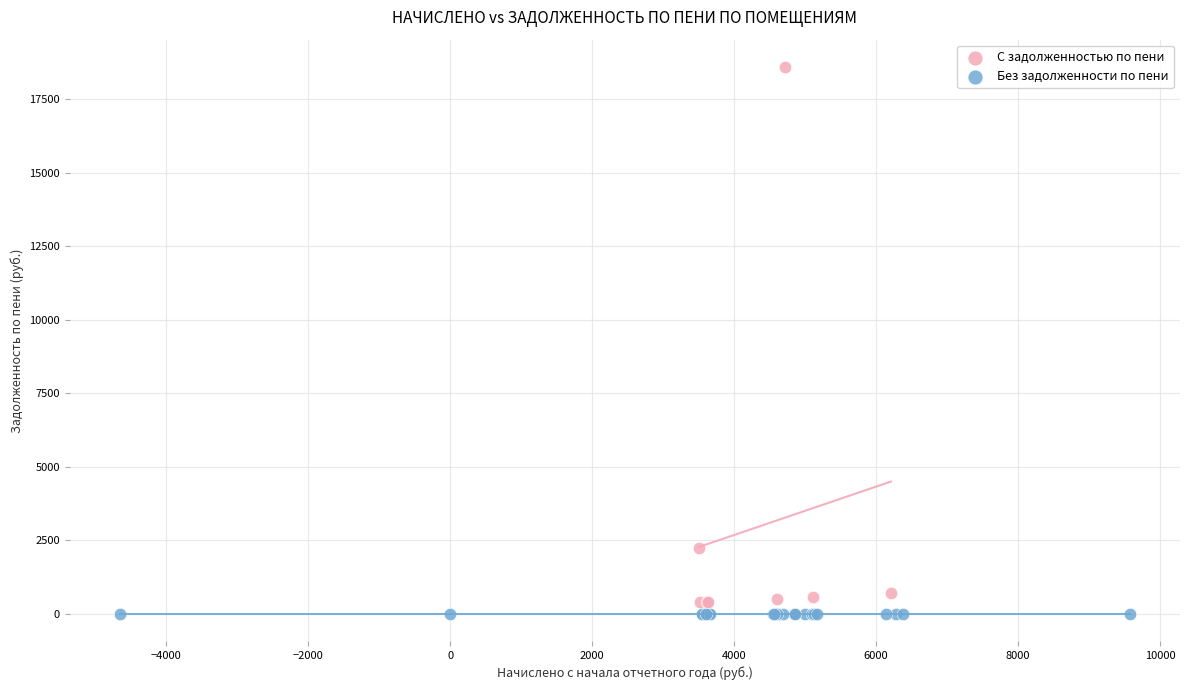

Which series reaches the maximum Y coordinate?

С задолженностью по пени